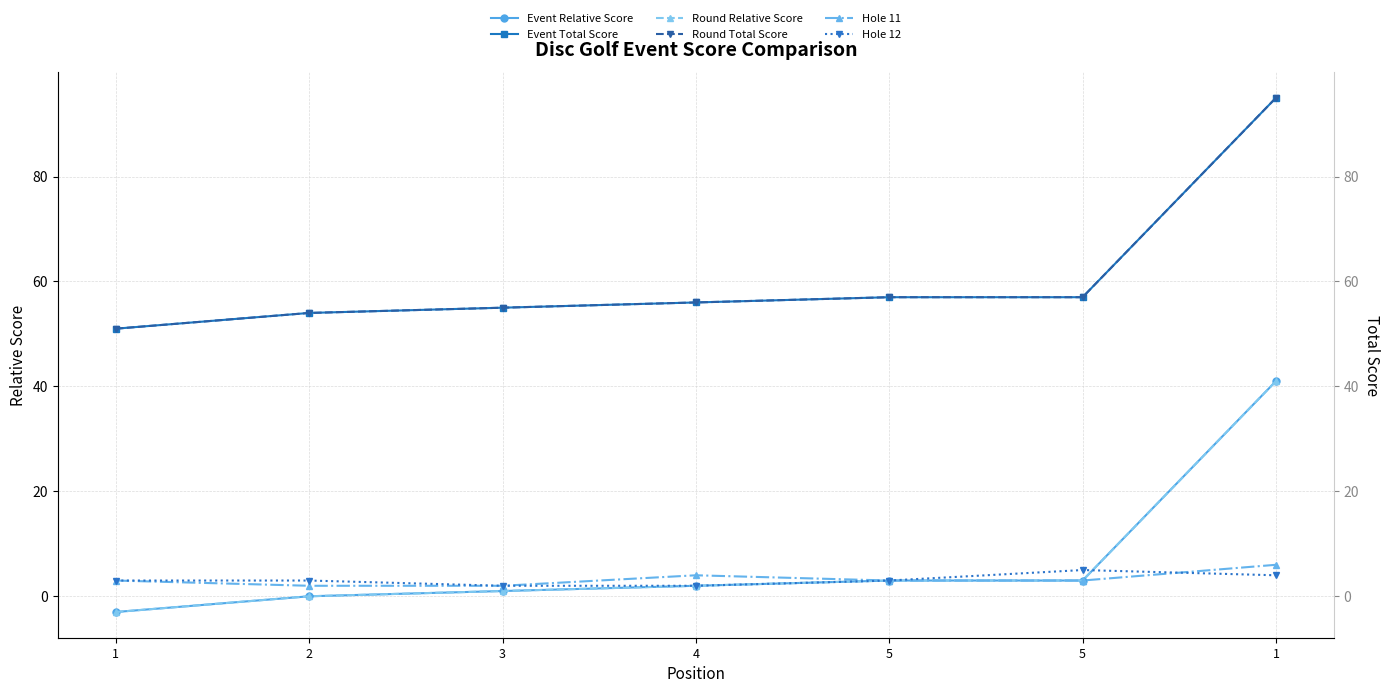

Rank the categories by Hole 12 value from highest to lowest.

5, 1, 1, 2, 5, 3, 4